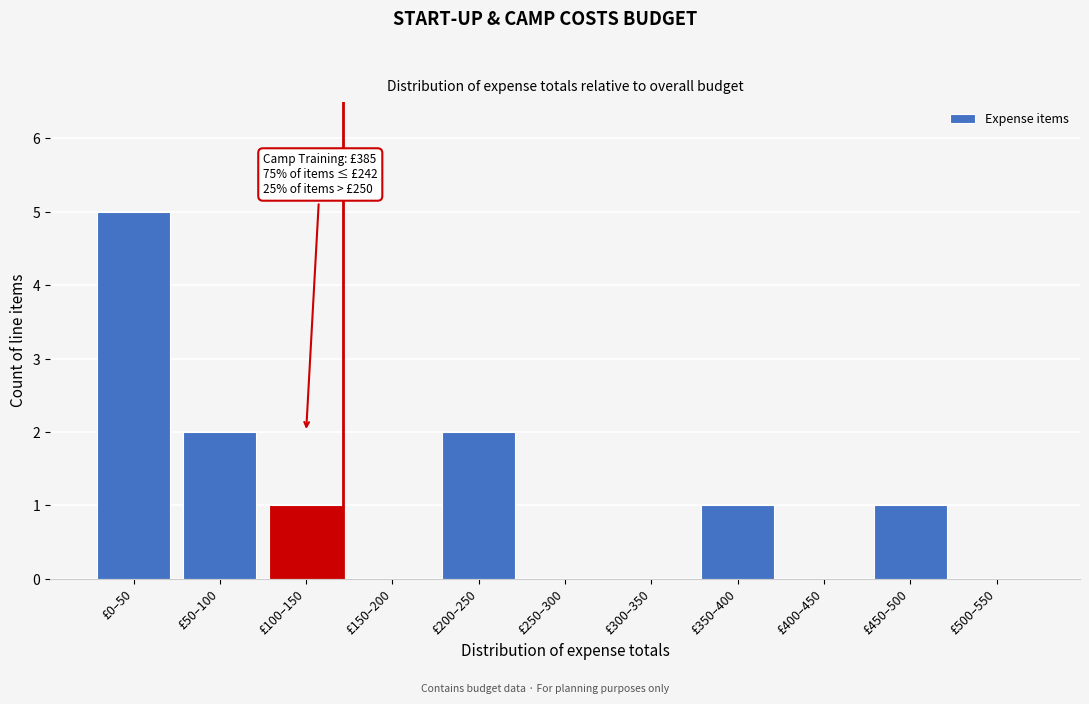

Reading left to right, what are all the values shown in this chart?

£0–50=5	£50–100=2	£100–150=1	£150–200=0	£200–250=2	£250–300=0	£300–350=0	£350–400=1	£400–450=0	£450–500=1	£500–550=0